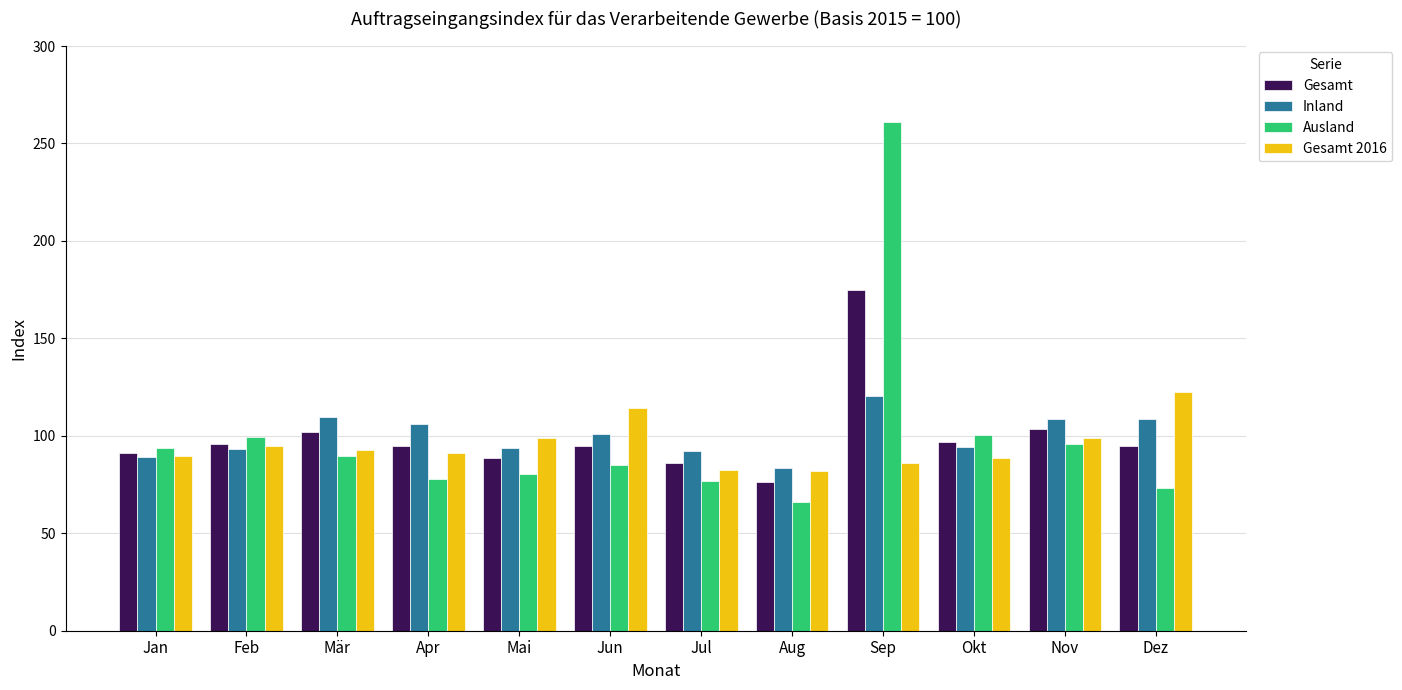

What is the minimum value shown in the chart?

65.9